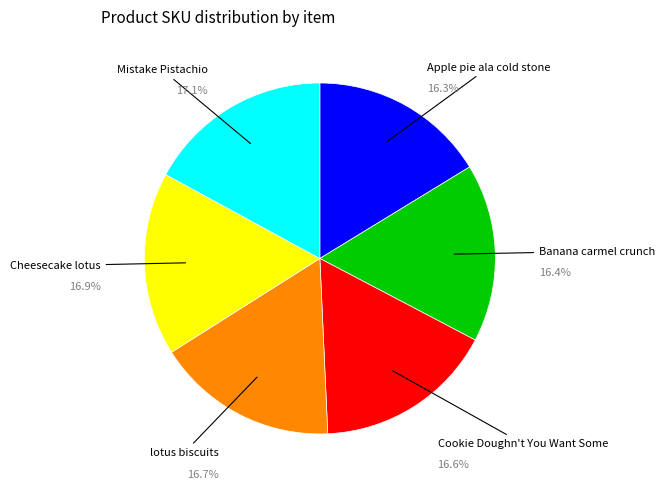

Is the sum of Apple pie ala cold stone and Mistake Pistachio greater than half?

No